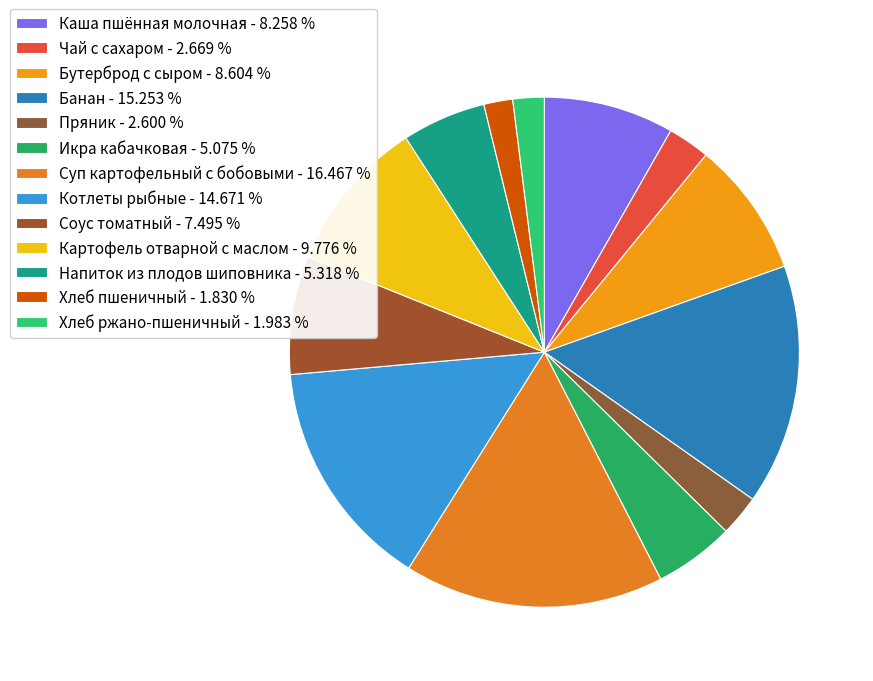

The Пряник slice represents 3% of the pie. True or false?

True